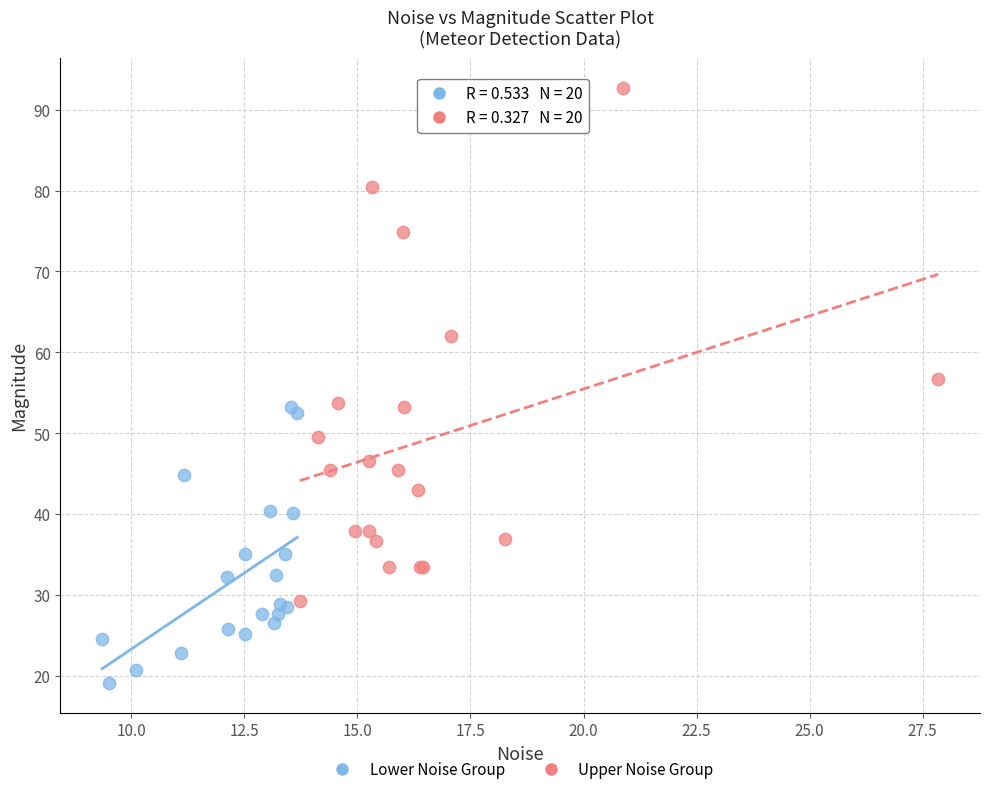

Which series reaches the maximum Y coordinate?

Upper Noise Group